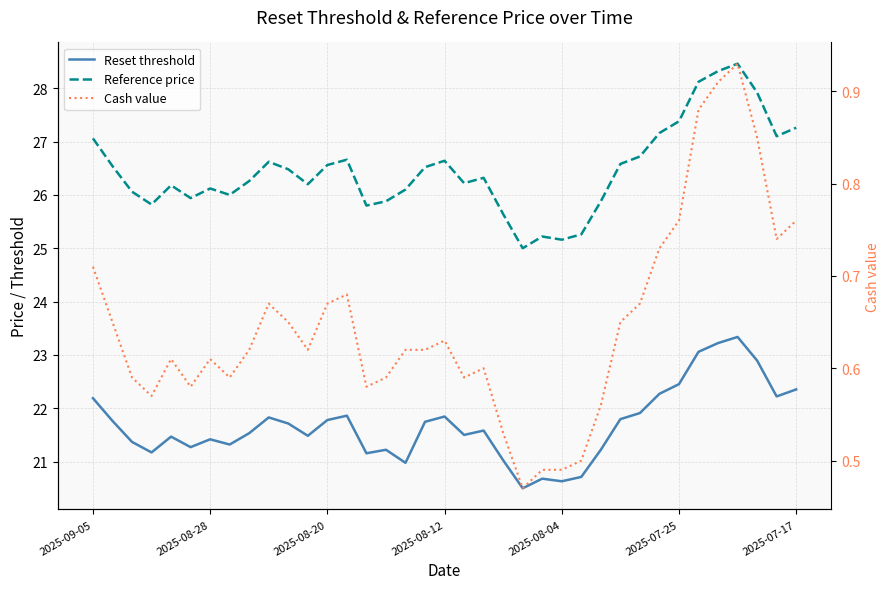

True or false: Reset threshold and Cash value cross at least once.

False